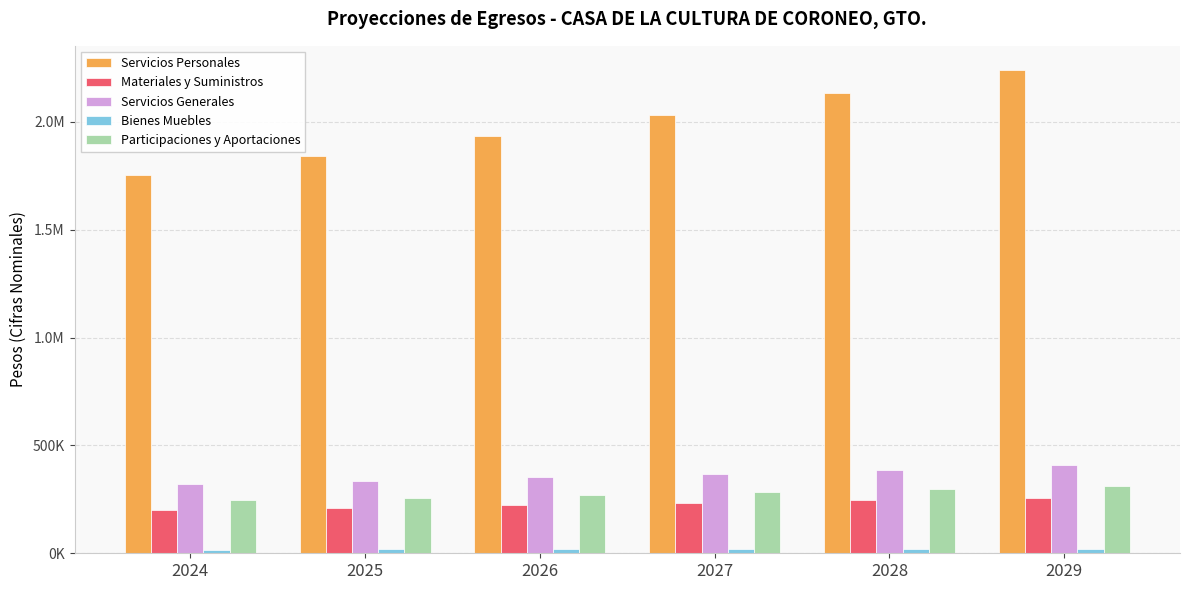

Reading right to left, list all the values displayed in this chart.

Servicios Personales: 2029=2240887.8	2028=2134178.9	2027=2032551.3	2026=1935763.2	2025=1843584.0	2024=1755794.3
Materiales y Suministros: 2029=257808.9	2028=245532.3	2027=233840.2	2026=222705.0	2025=212100.0	2024=202000.0
Servicios Generales: 2029=407432.7	2028=388031.1	2027=369553.4	2026=351955.7	2025=335195.9	2024=319234.2
Bienes Muebles: 2029=21313.9	2028=20299.0	2027=19332.3	2026=18411.8	2025=17535.0	2024=16700.0
Participaciones y Aportaciones: 2029=312404.1	2028=297527.7	2027=283359.8	2026=269866.4	2025=257015.7	2024=244776.8